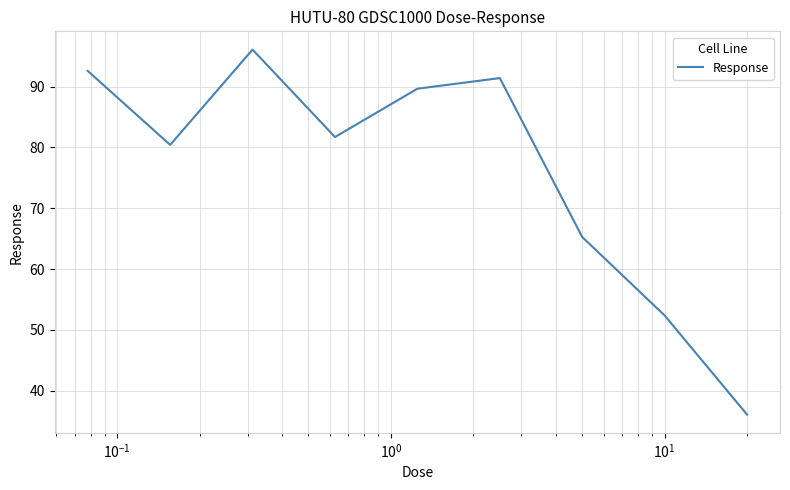

What is the difference between the maximum and minimum values?

60.1